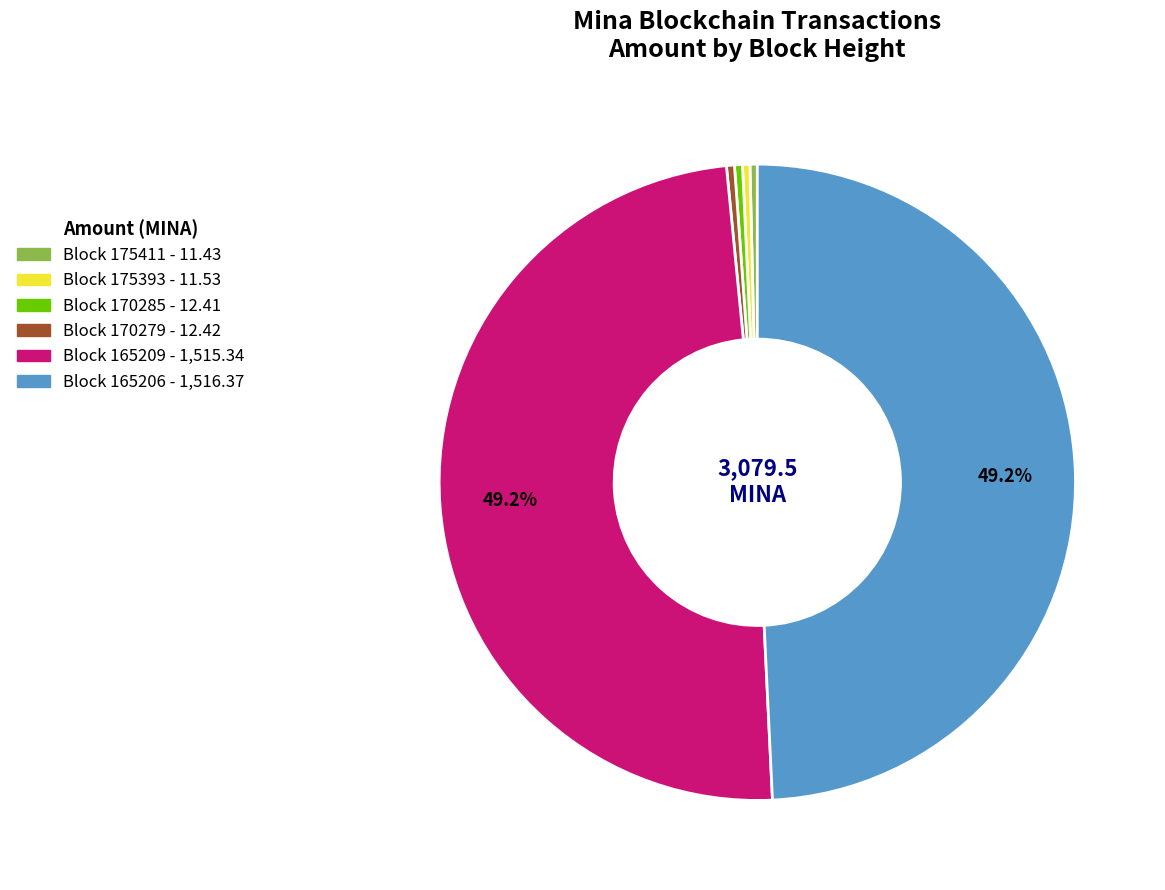

Is there a majority slice in this chart?

No